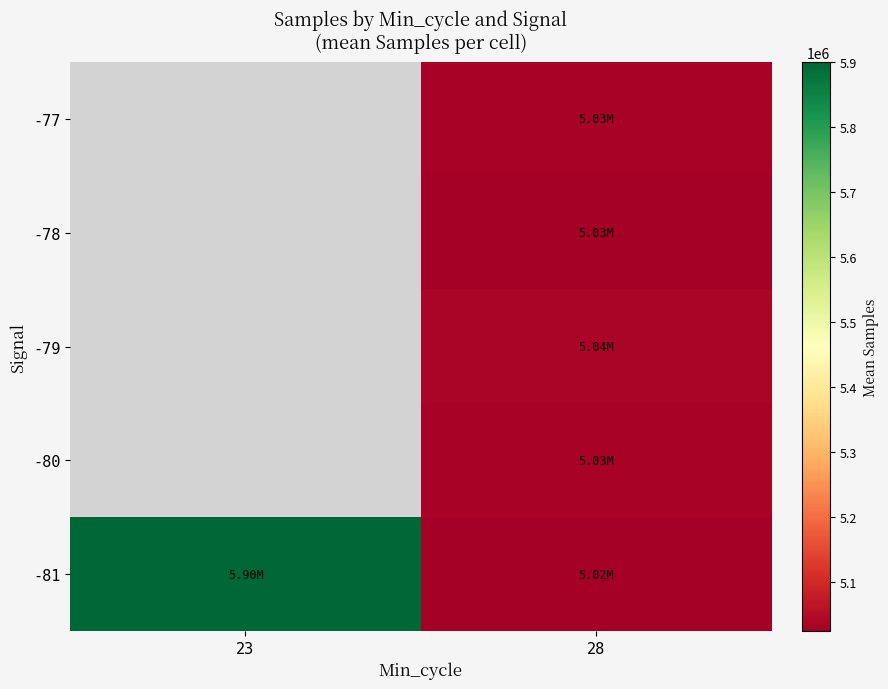

Which series has the largest range (max minus min)?

-81